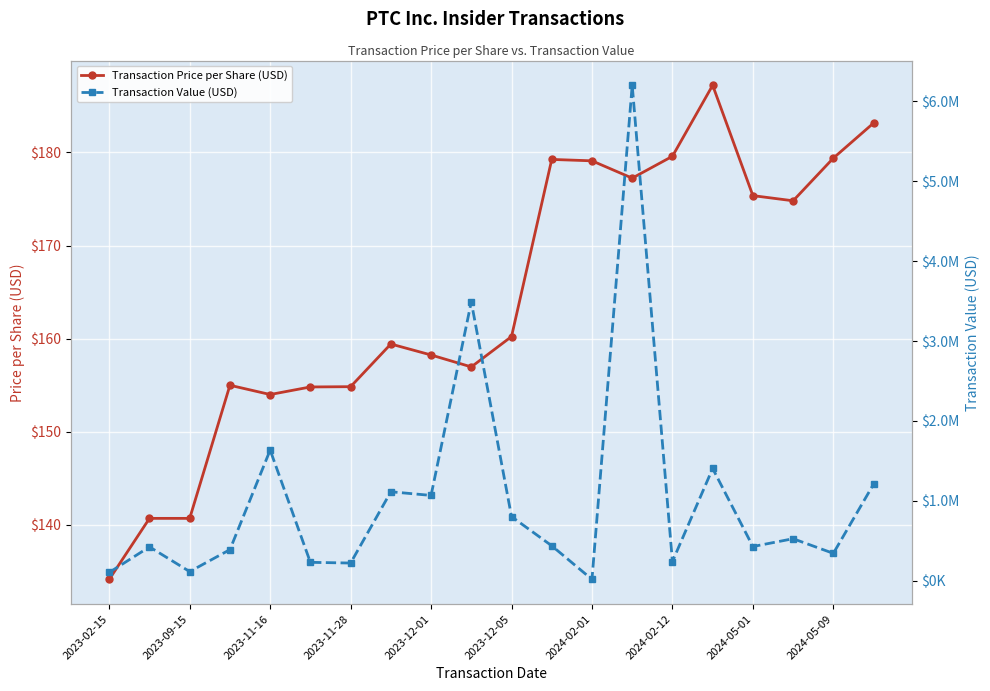

Is this an area chart (filled region under the line)?

No